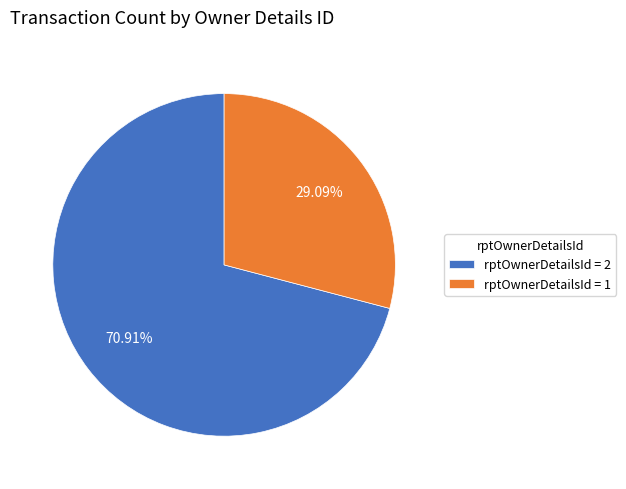

Is the sum of rptOwnerDetailsId = 2 and rptOwnerDetailsId = 1 greater than half?

Yes